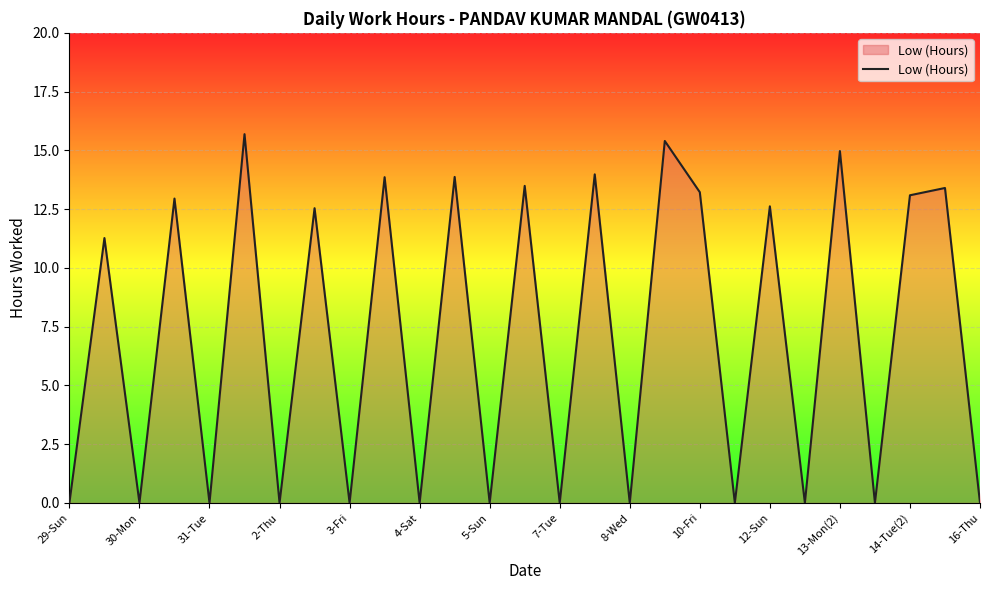

What is the difference between the maximum and minimum values?

15.7